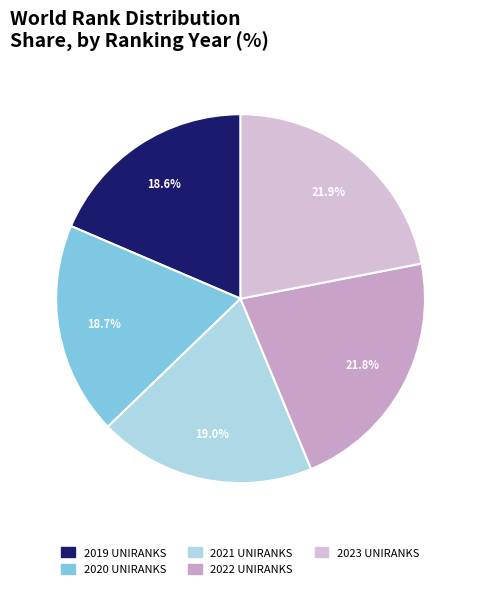

Approximately how many times larger is the value at 2020 UNIRANKS compared to 2021 UNIRANKS?

1.0